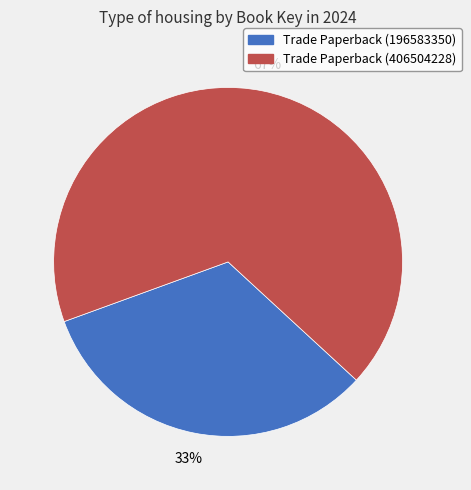

Does any single category account for the majority?

Yes